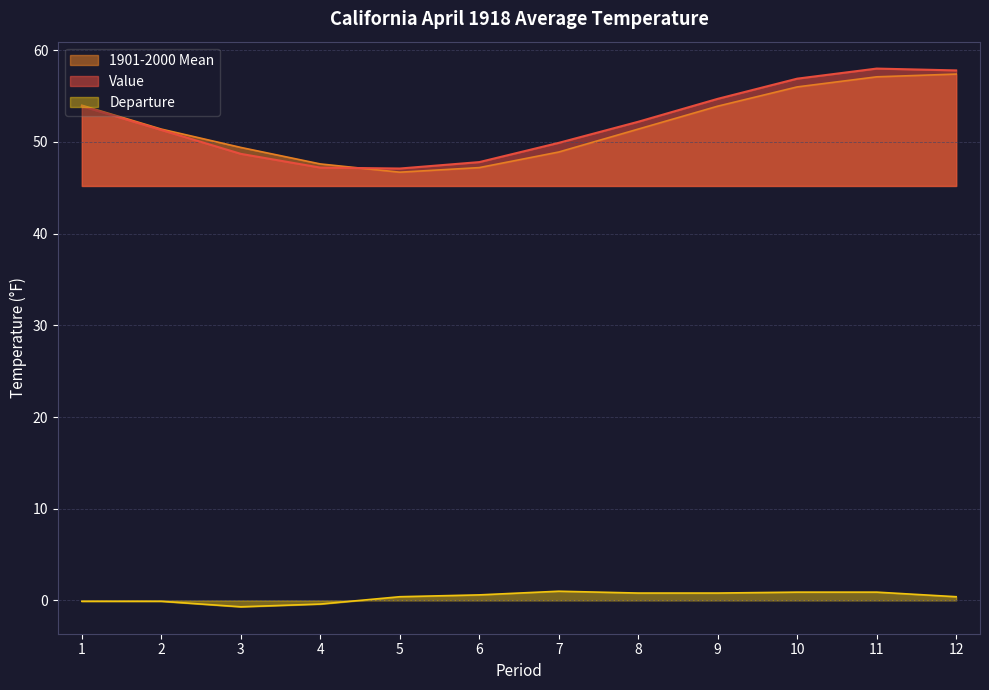

At 6, list the series in order from smallest to largest.

Departure, 1901-2000 Mean, Value